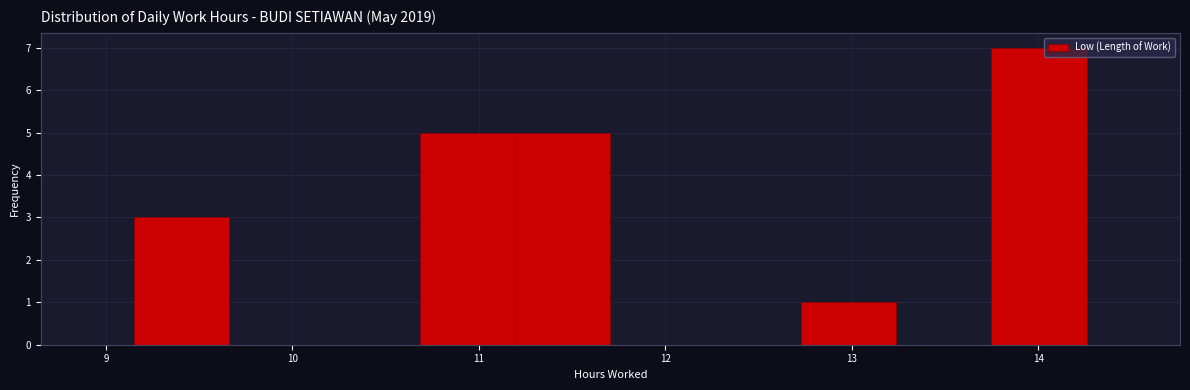

What is the height of the bar covering 10.7 to 11.2 on the x-axis? Neither the bar edges nor the heights are printed on the chart, so give them approximately, as read against the axes.

5